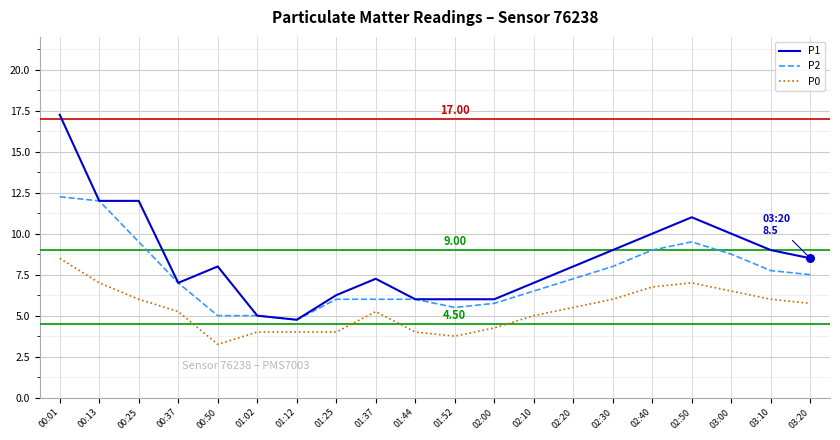

Which series has the largest total across all categories?

P1